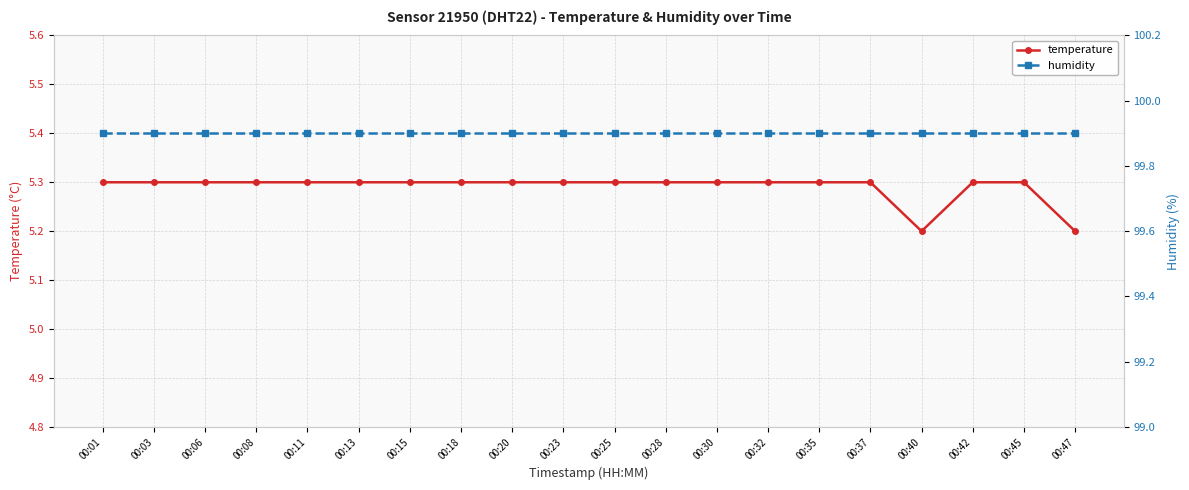

Which category has the highest value in the temperature series?

00:01